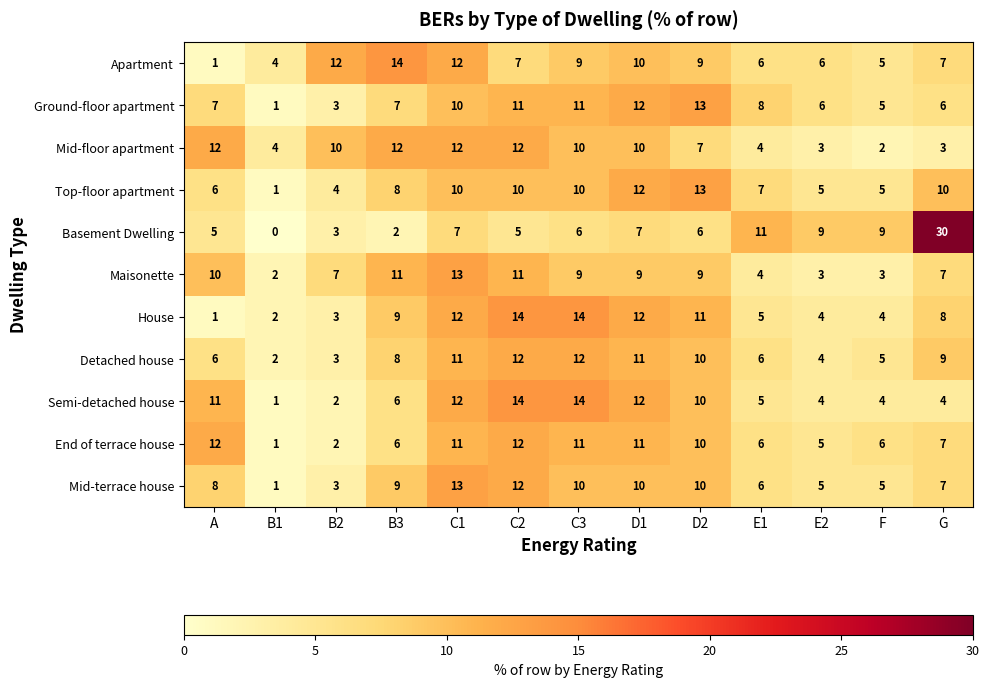

Which series has the largest total across all categories?

Apartment